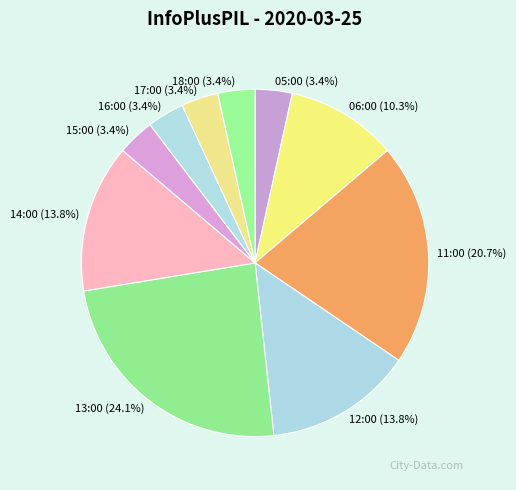

Which slice is the largest?

13:00